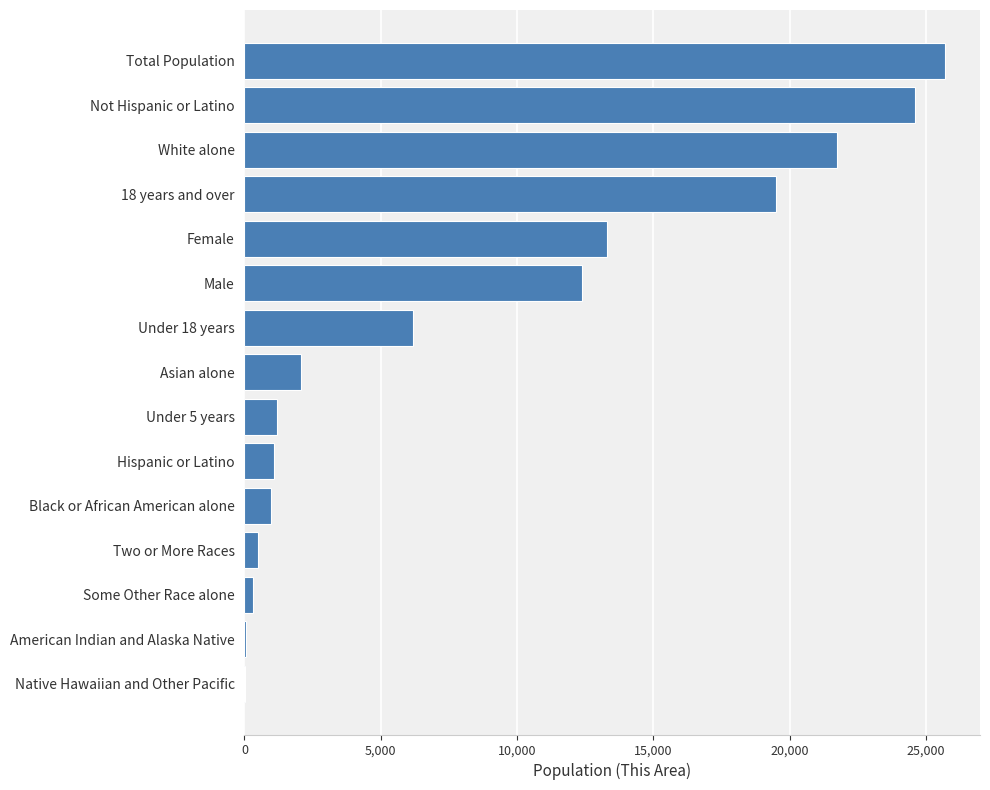

Approximately how many times larger is the value at Male compared to Hispanic or Latino?

11.3